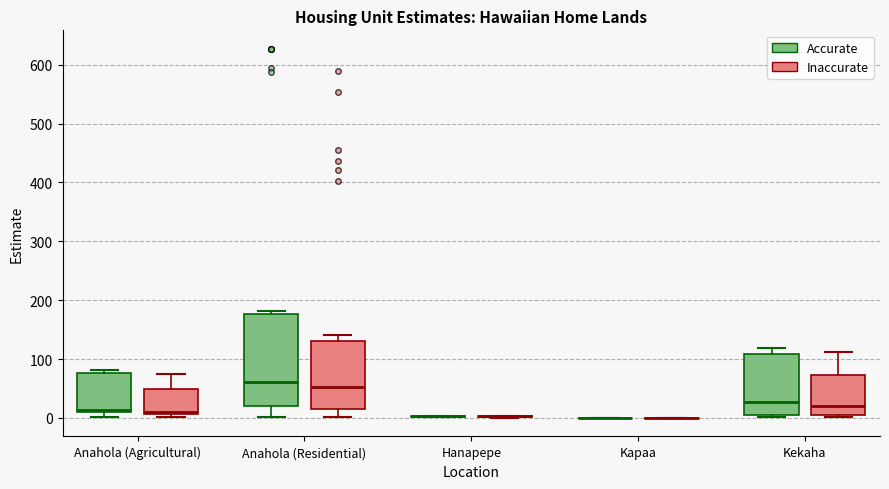

Reading left to right, read every box against the y-axis: the position of its median line, the range the box covers, and the ends of its whiskers. The values are not printed on the chart, so give them approximately, as read against the axis.

Anahola (Agricultural) (Accurate): median 10 (just above the box's lower edge), box 10 to 80, whiskers 0 to 80 (just above the box's upper edge)
Anahola (Agricultural) (Inaccurate): median 10 (just above the box's lower edge), box 10 to 50, whiskers 0 to 80
Anahola (Residential) (Accurate): median 60, box 20 to 180, whiskers 0 to 180 (just above the box's upper edge)
Anahola (Residential) (Inaccurate): median 50, box 20 to 130, whiskers 0 to 140
Hanapepe (Accurate): box collapsed to a line at 0, whiskers 0 to 0
Hanapepe (Inaccurate): box collapsed to a line at 0, whiskers 0 to 0
Kapaa (Accurate): box collapsed to a line at 0, whiskers 0 to 0
Kapaa (Inaccurate): box collapsed to a line at 0, whiskers 0 to 0
Kekaha (Accurate): median 30, box 10 to 110, whiskers 0 to 120
Kekaha (Inaccurate): median 20, box 0 to 70, whiskers 0 (just below the box's lower edge) to 110